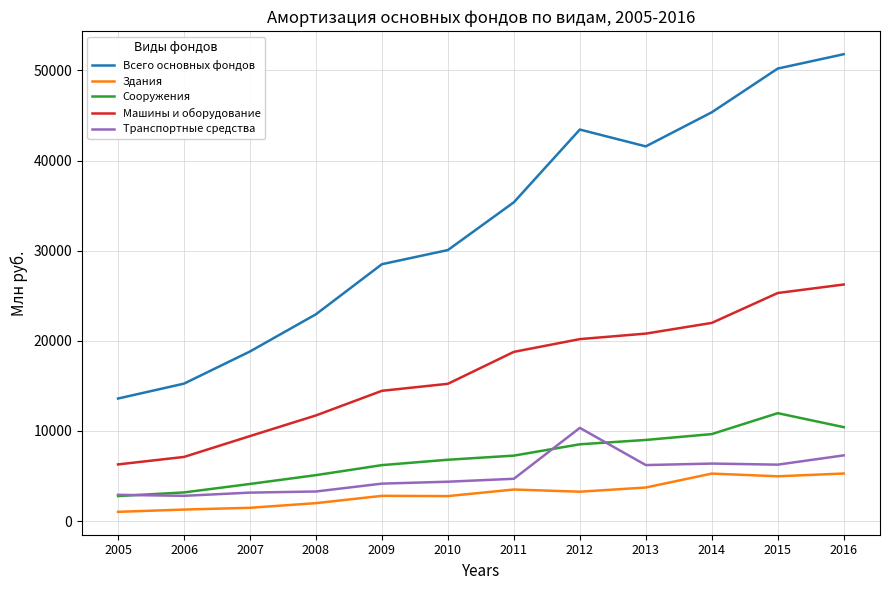

What is the minimum value for Всего основных фондов?

13596